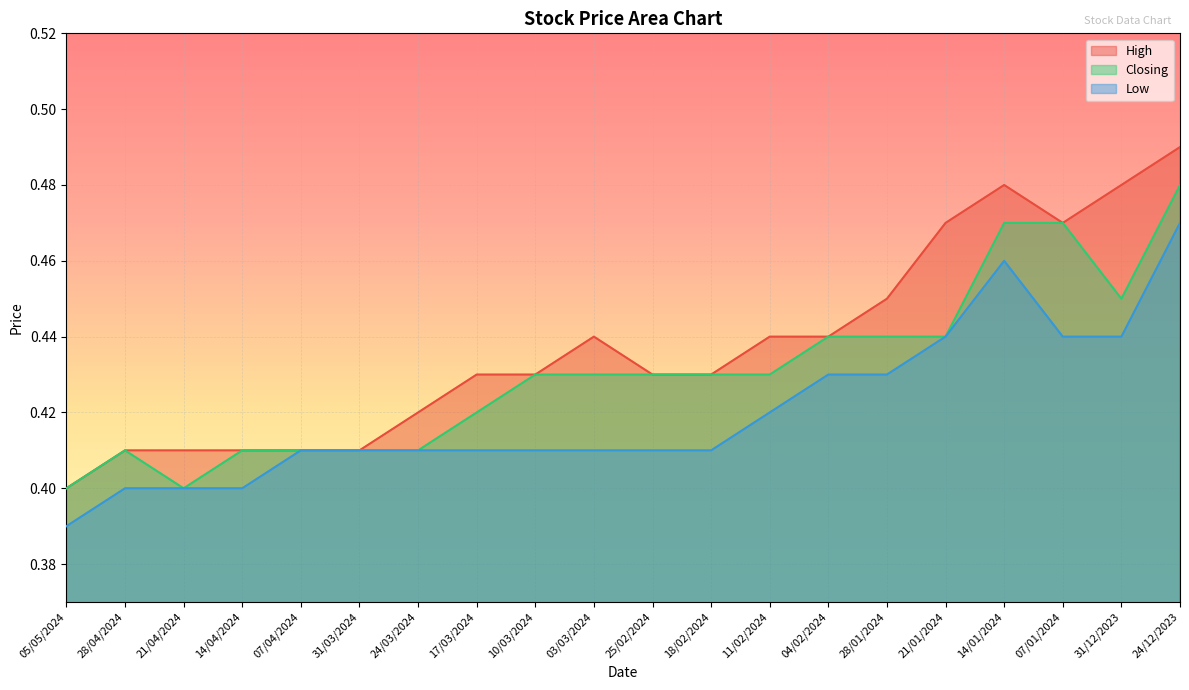

Is it true that High equals 0.4 at 25/02/2024?

True